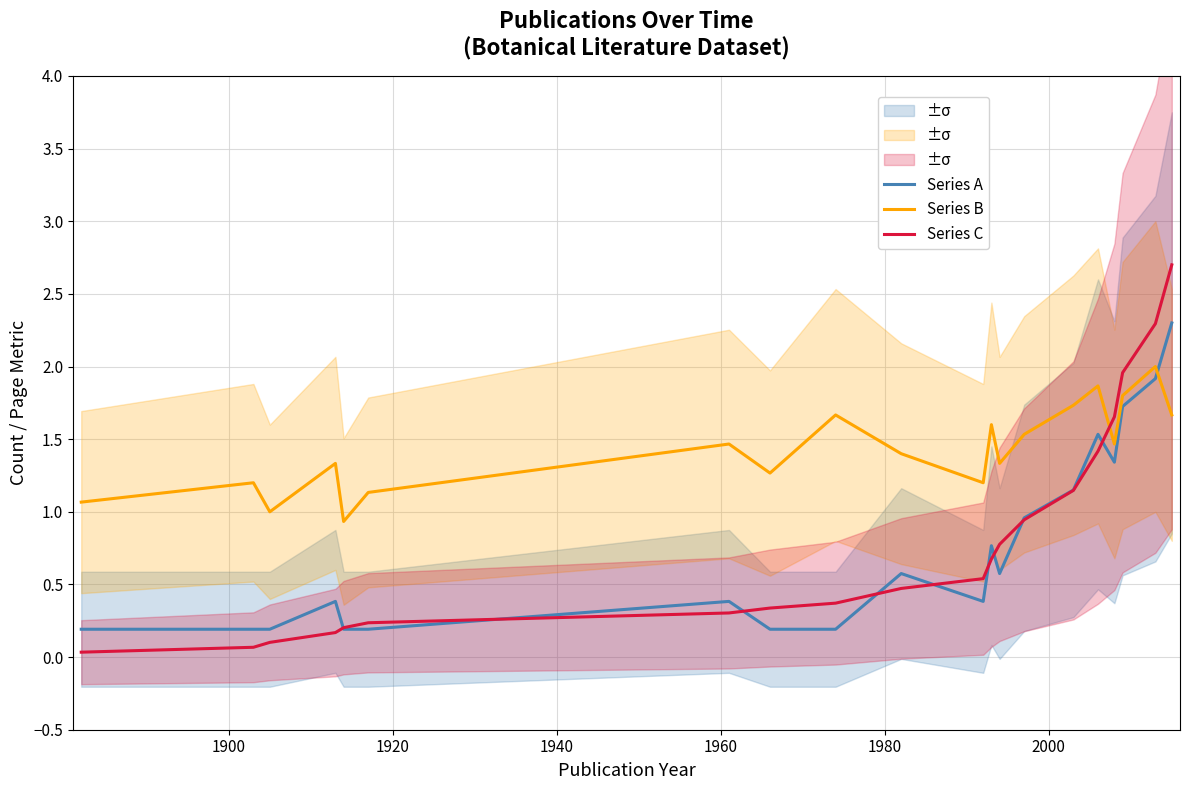

True or false: Series B and Series A cross at least once.

True